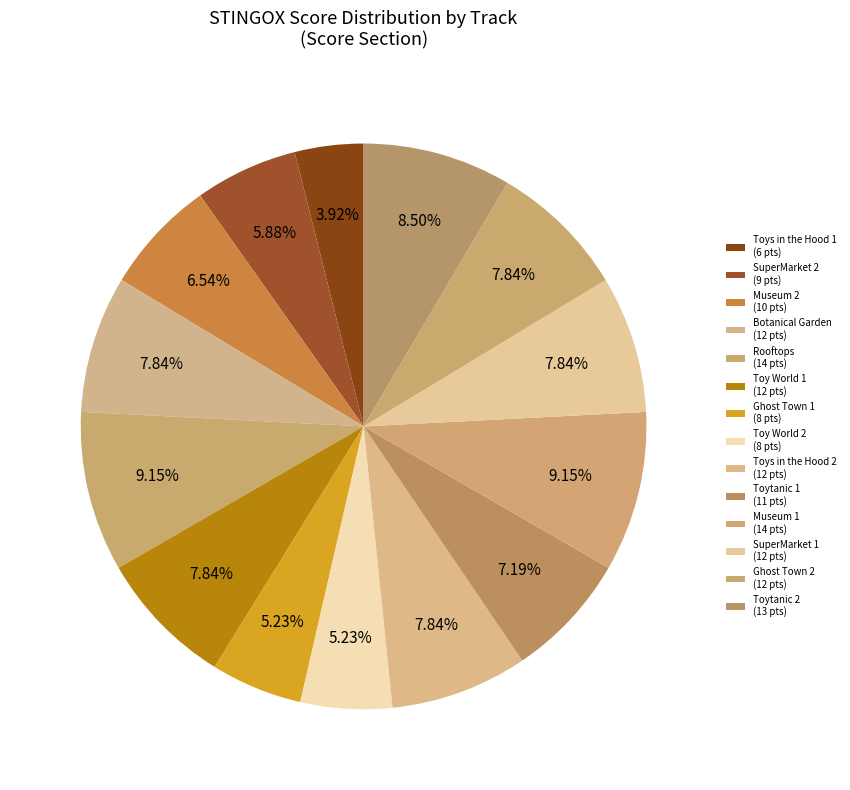

Which slice is the largest?

Rooftops